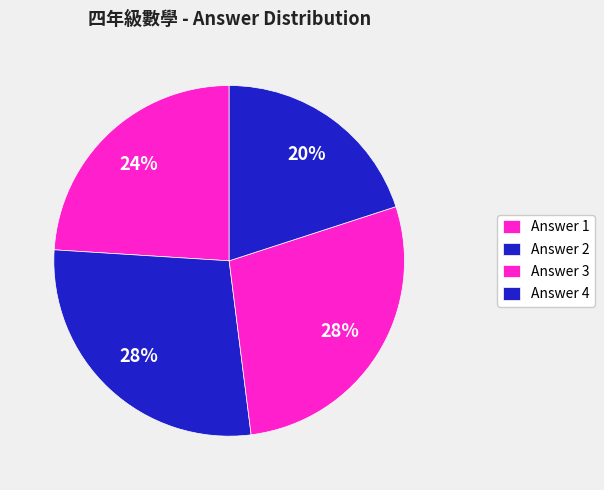

Is there a majority slice in this chart?

No